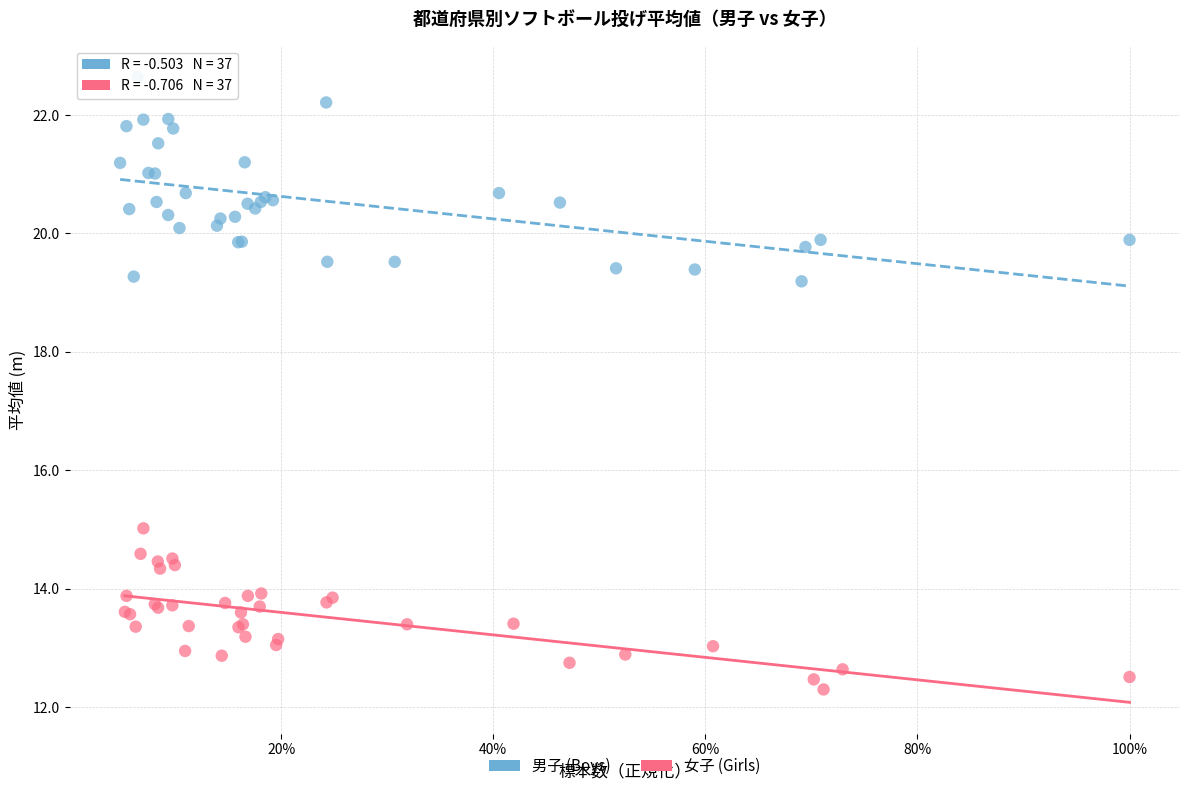

Which series has the largest Y range (max minus min)?

男子 (Boys)